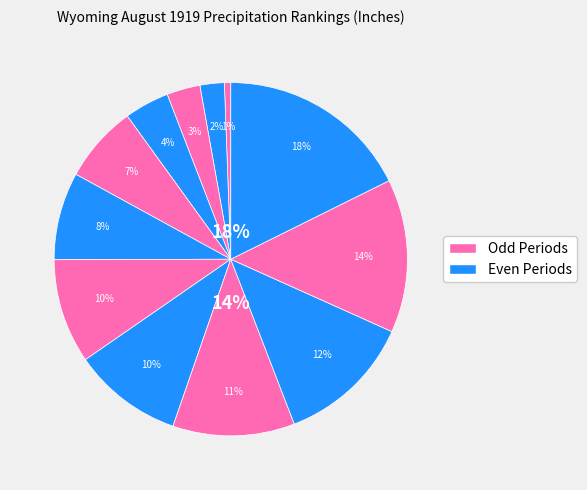

Count the number of slices in the pie.

12